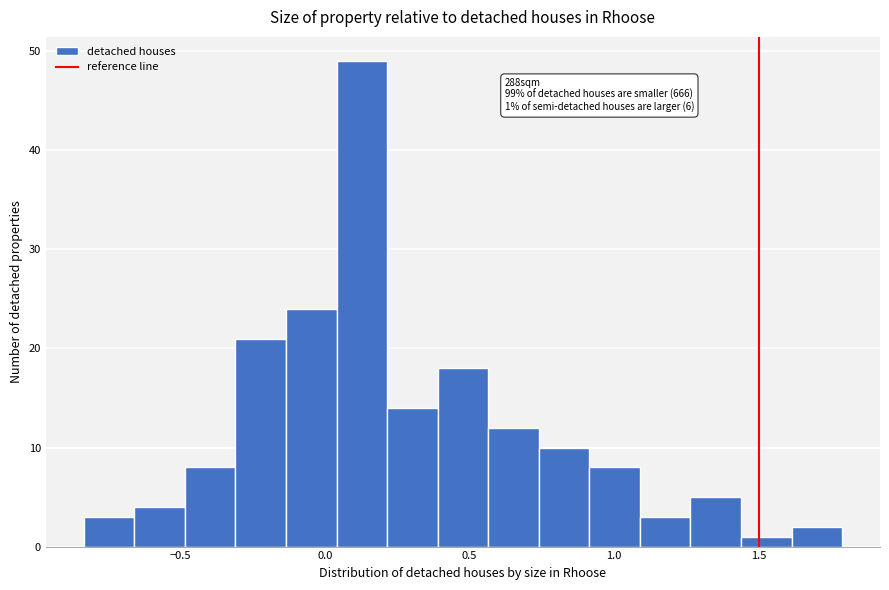

Around what value on the x-axis is the tallest bar? Give the approximate position of its centre, as read against the axis.

0.15